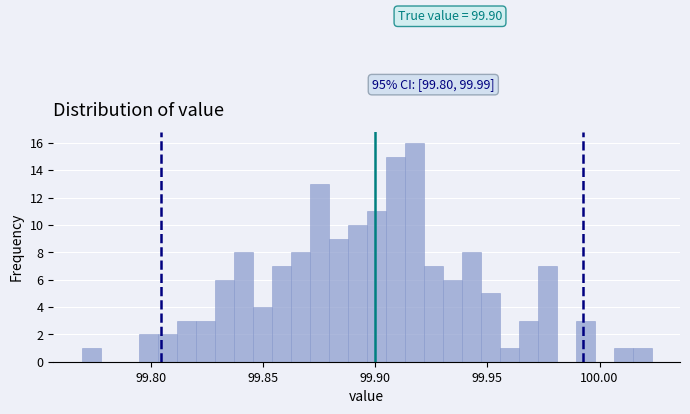

Read against the x-axis, roughly where is the centre of the tallest bar?

99.915